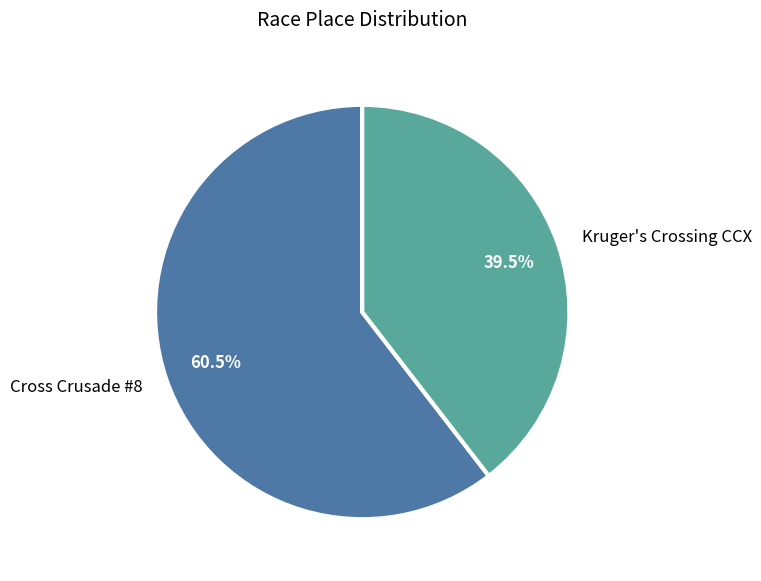

To the nearest percent, what is the combined percentage of Cross Crusade #8 and Kruger's Crossing CCX?

100%